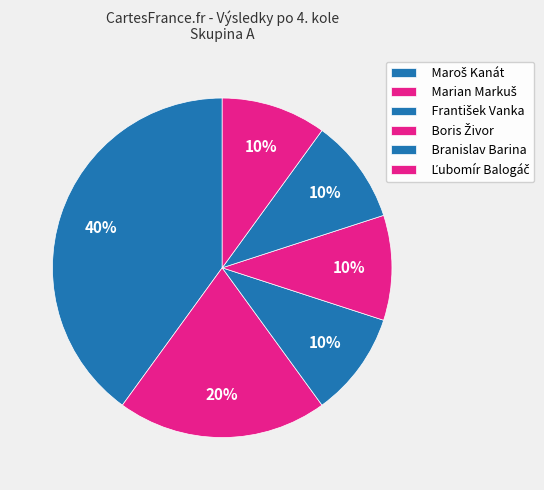

Approximately how many times larger is the value at Boris Živor compared to Maroš Kanát?

0.2